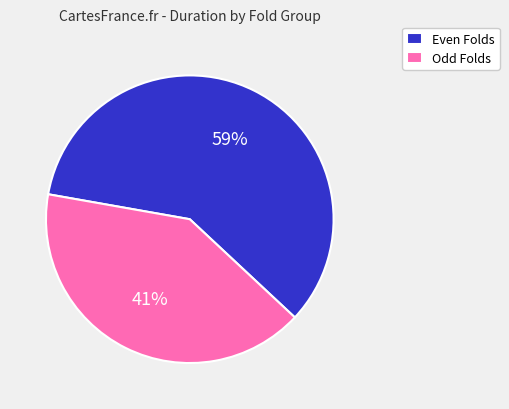

What is the smallest slice in the pie chart?

Odd Folds